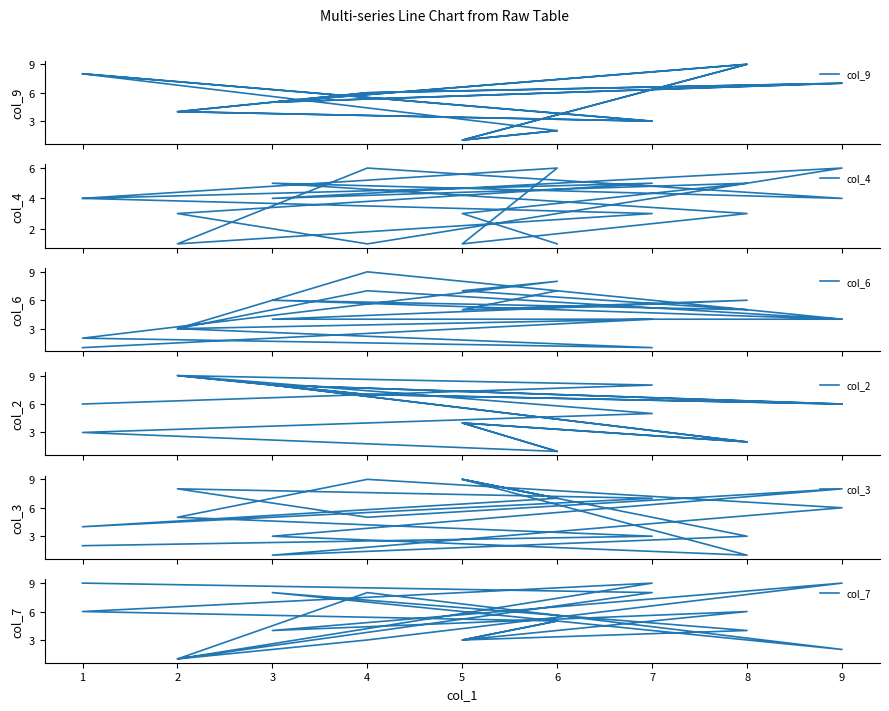

Where is col_4 nearest to the value 3?

7